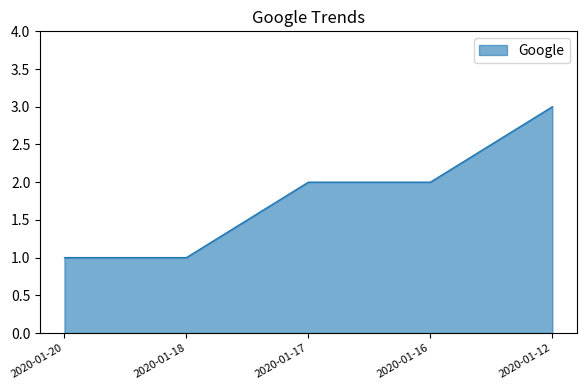

Reading left to right, what are all the values shown in this chart?

2020-01-20=1	2020-01-18=1	2020-01-17=2	2020-01-16=2	2020-01-12=3